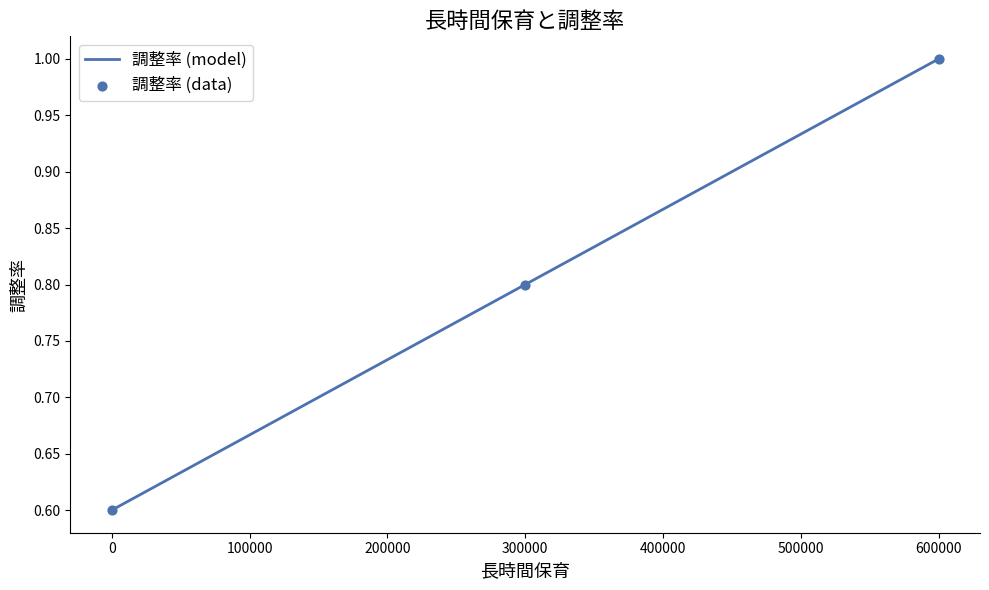

Which has a higher value, 600000 or 0?

600000